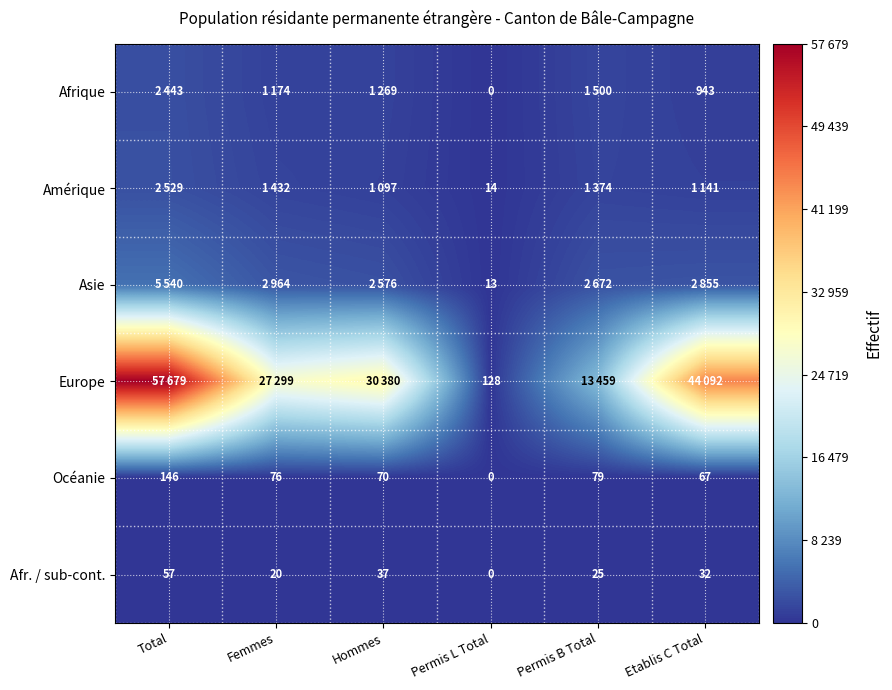

List the labels in order of Afr. / sub-cont. value, smallest first.

Permis L Total, Femmes, Permis B Total, Etablis C Total, Hommes, Total